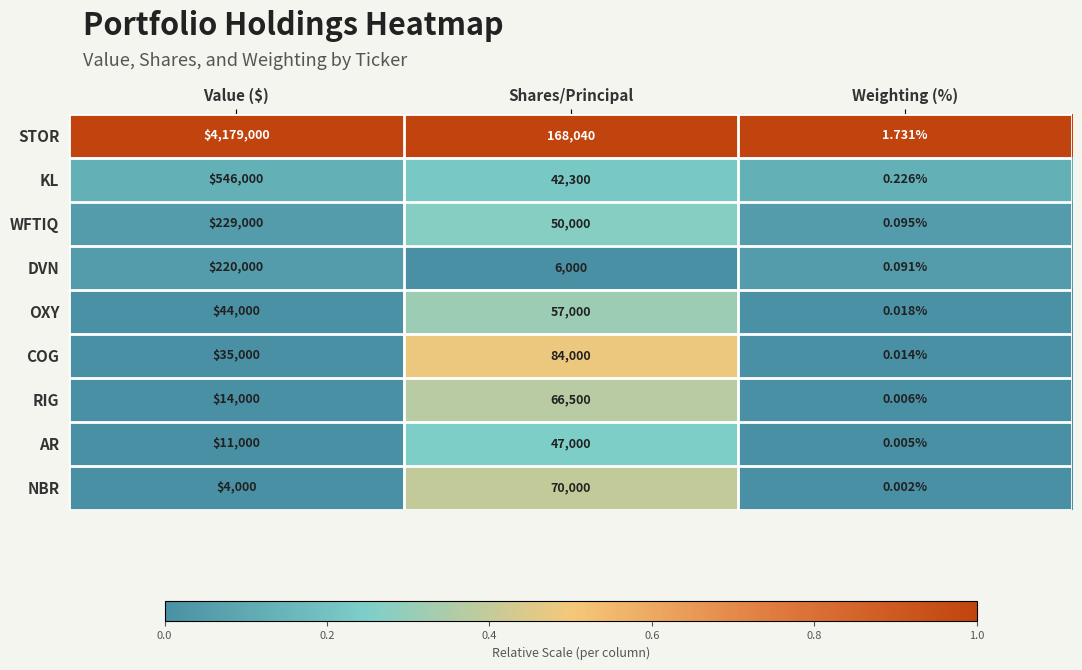

Which series has the widest spread of values?

STOR